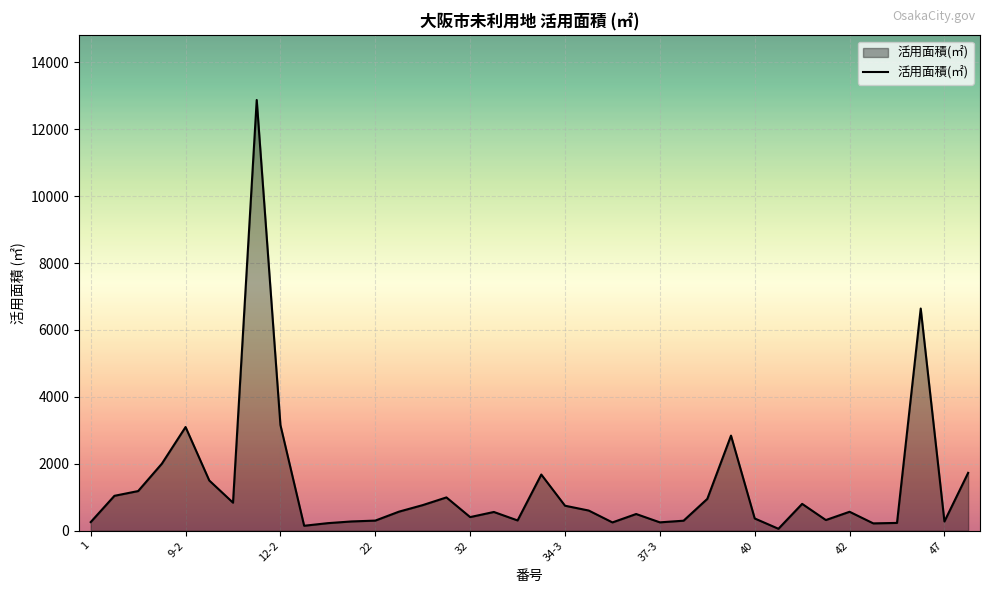

Does the chart have visible grid lines?

Yes